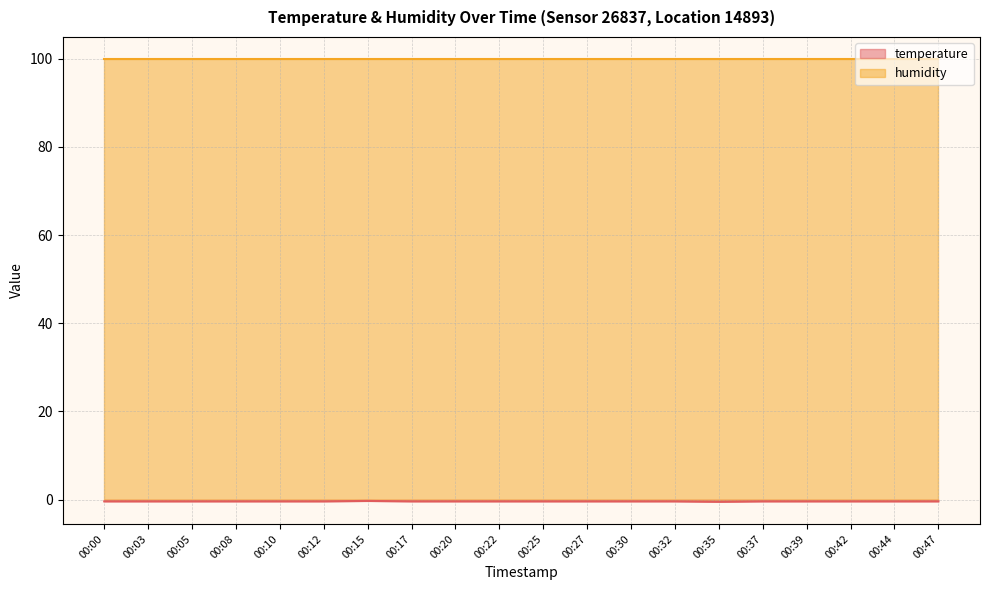

What is the lowest value of the humidity series?

99.9